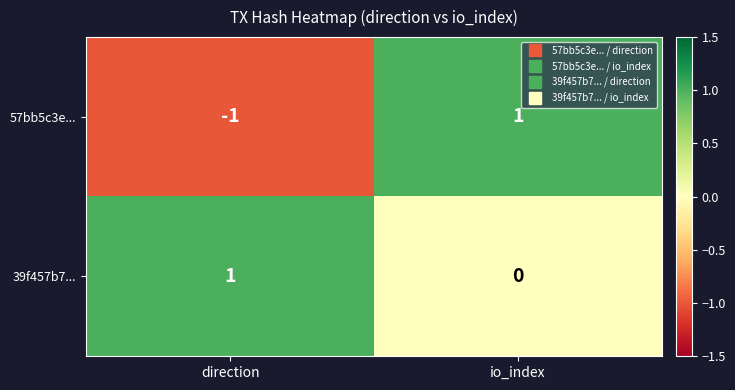

Rank the series by their average value, from lowest to highest.

57bb5c3e..., 39f457b7...